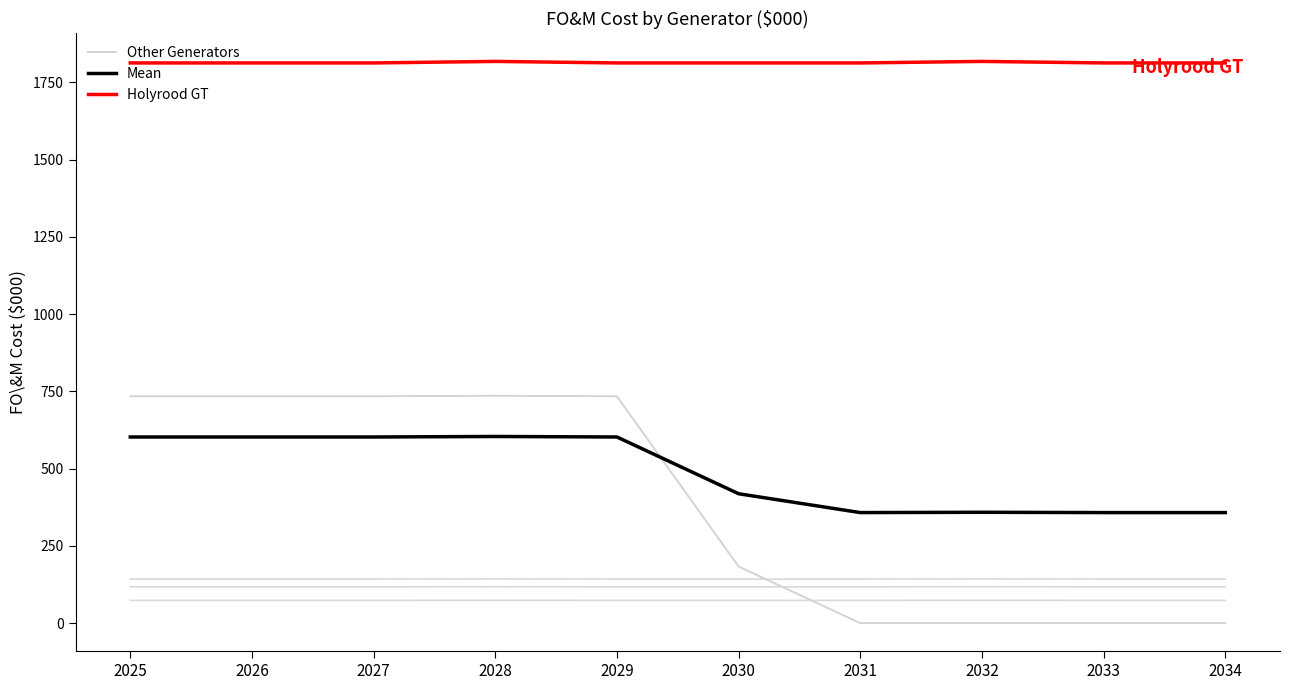

How many lines are shown in the chart?

7